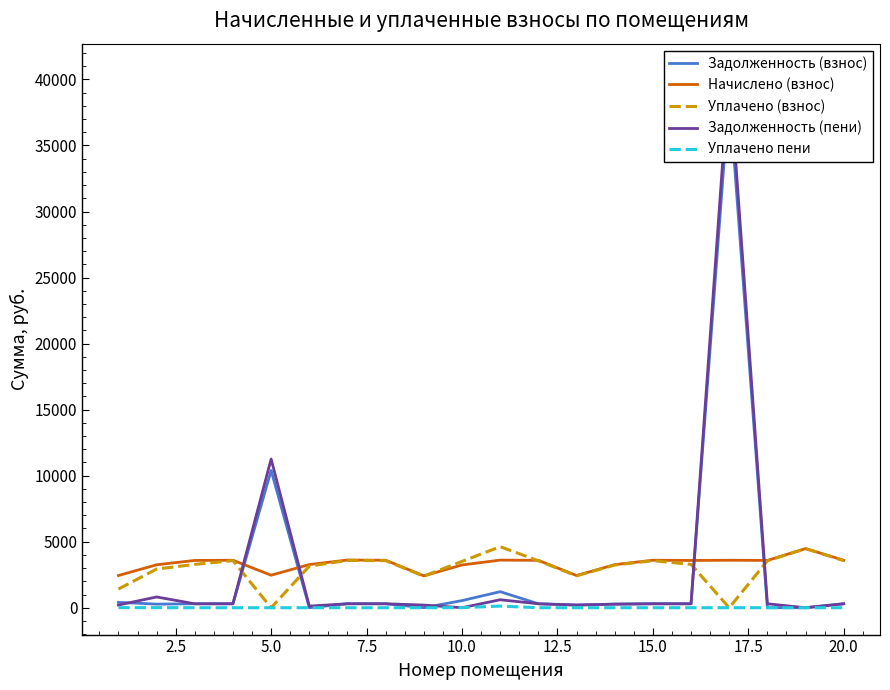

Does the chart have visible grid lines?

No